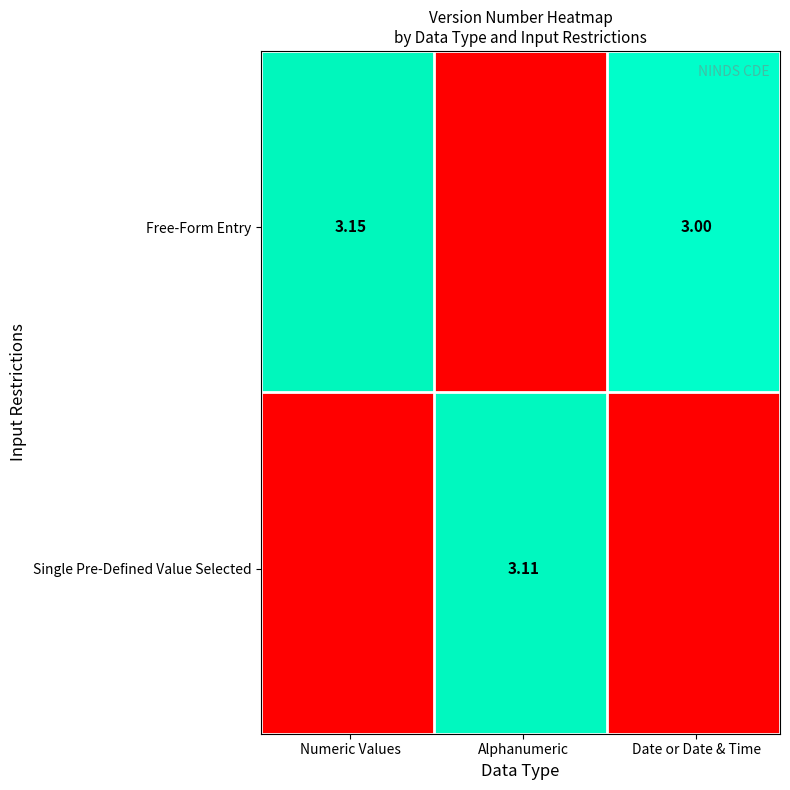

Between Single Pre-Defined Value Selected and Free-Form Entry, which is larger?

Single Pre-Defined Value Selected